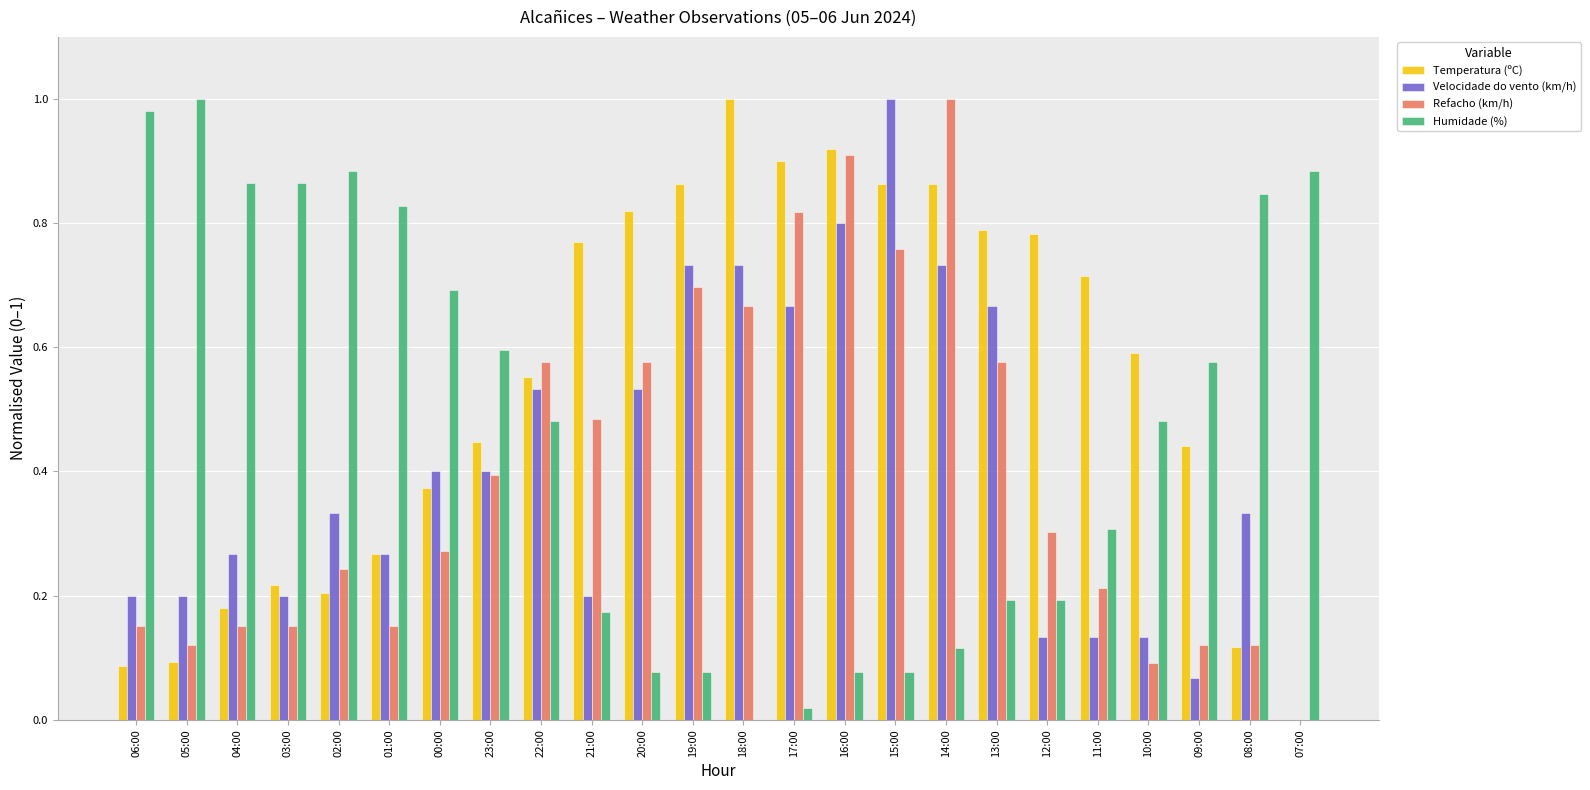

Is the value of Velocidade do vento (km/h) at 03:00 greater than the value of Refacho (km/h) at 07:00?

Yes